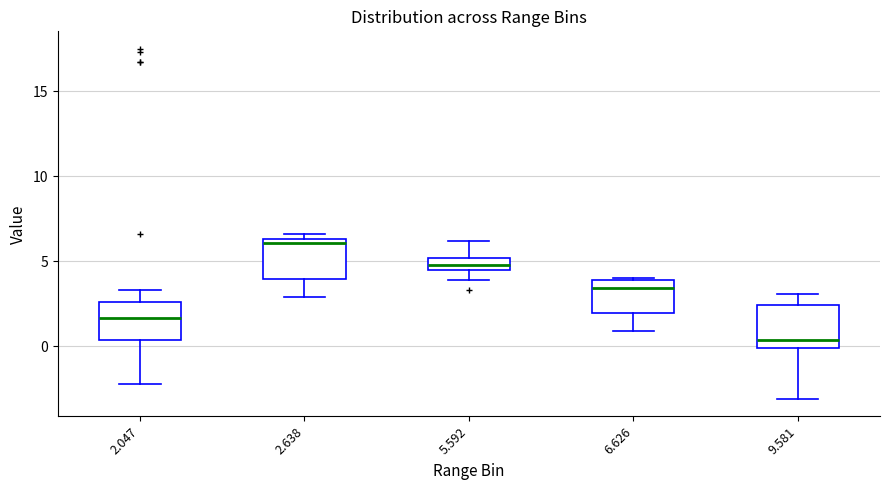

Which box's median line is the highest?

2.638